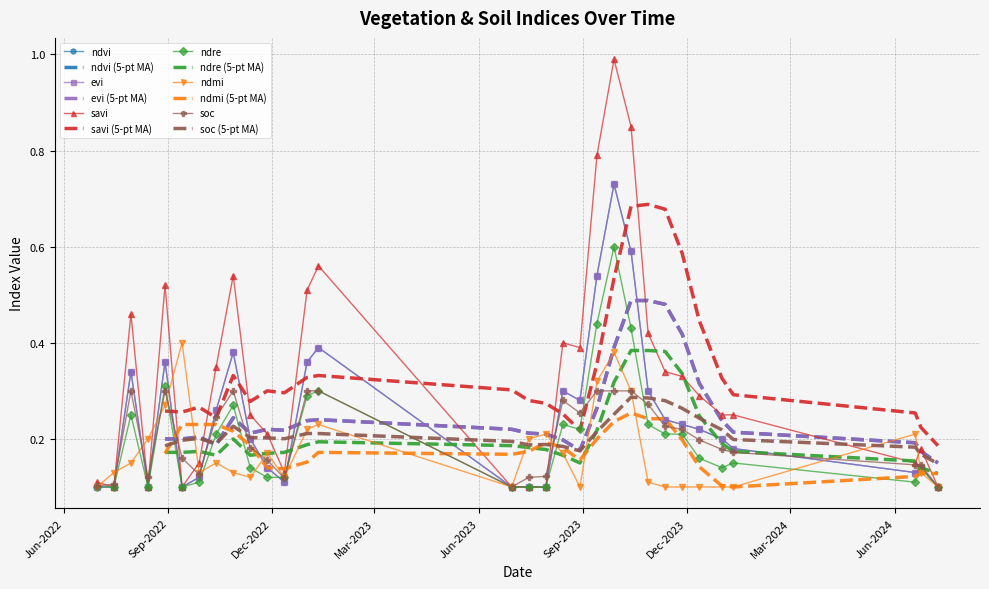

Which category has the highest value in the soc series?

30-07-2022